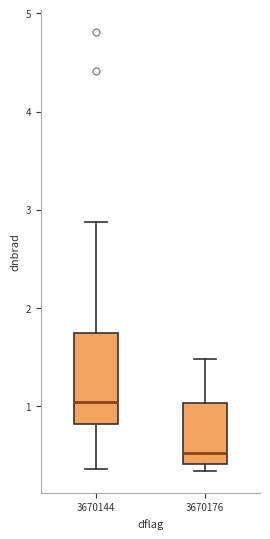

Which box is the tallest, from its lower edge to its upper edge?

3670144